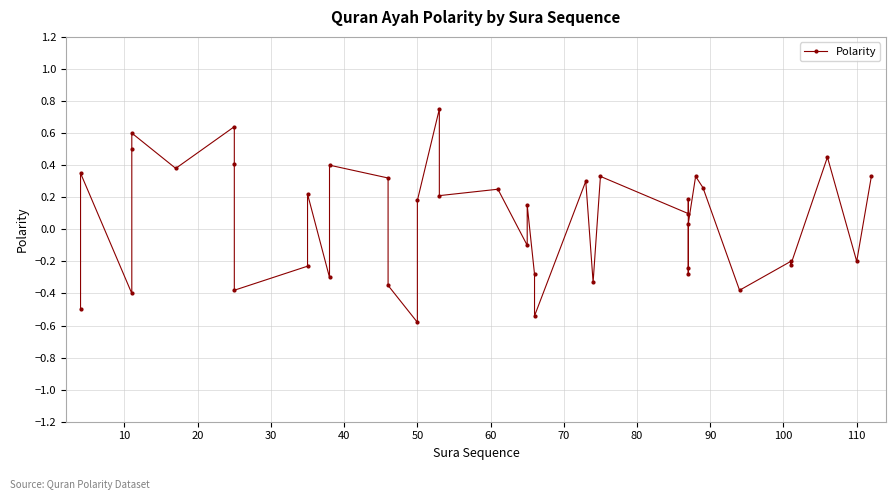

What is the greatest value displayed?

0.8